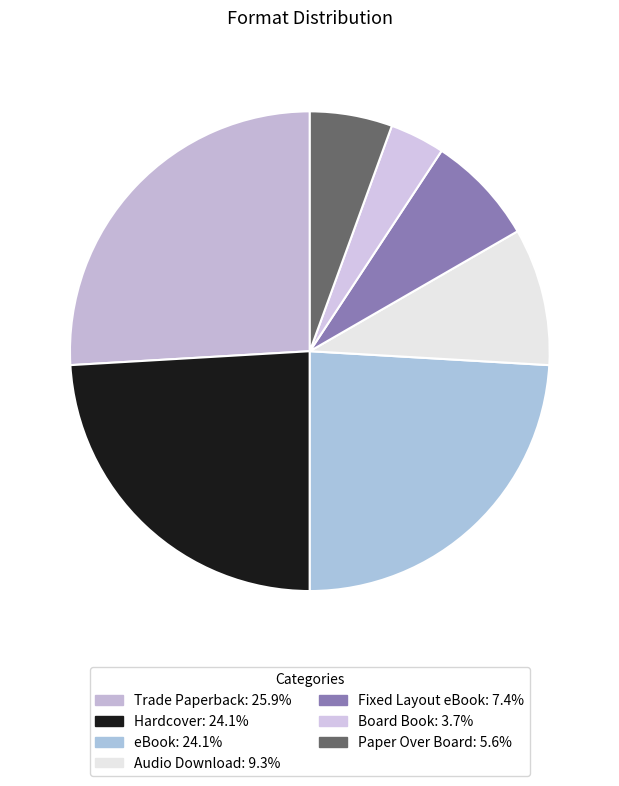

How many slices are in this pie chart?

7